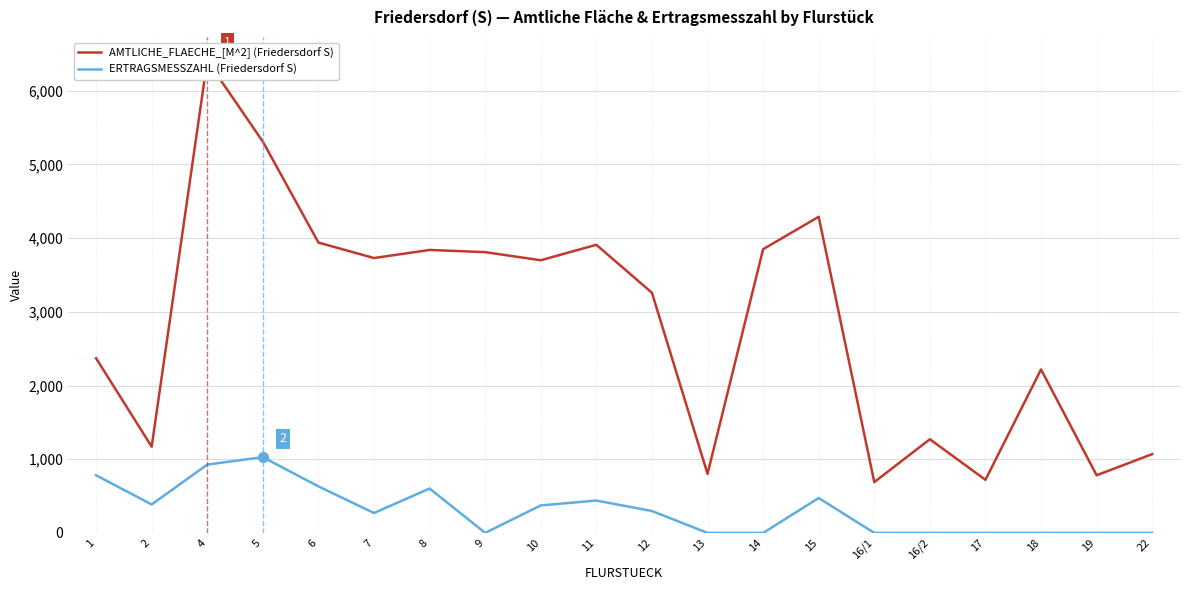

True or false: AMTLICHE_FLAECHE_[M^2] (Friedersdorf S) has a value of 221 at 16/1.

False